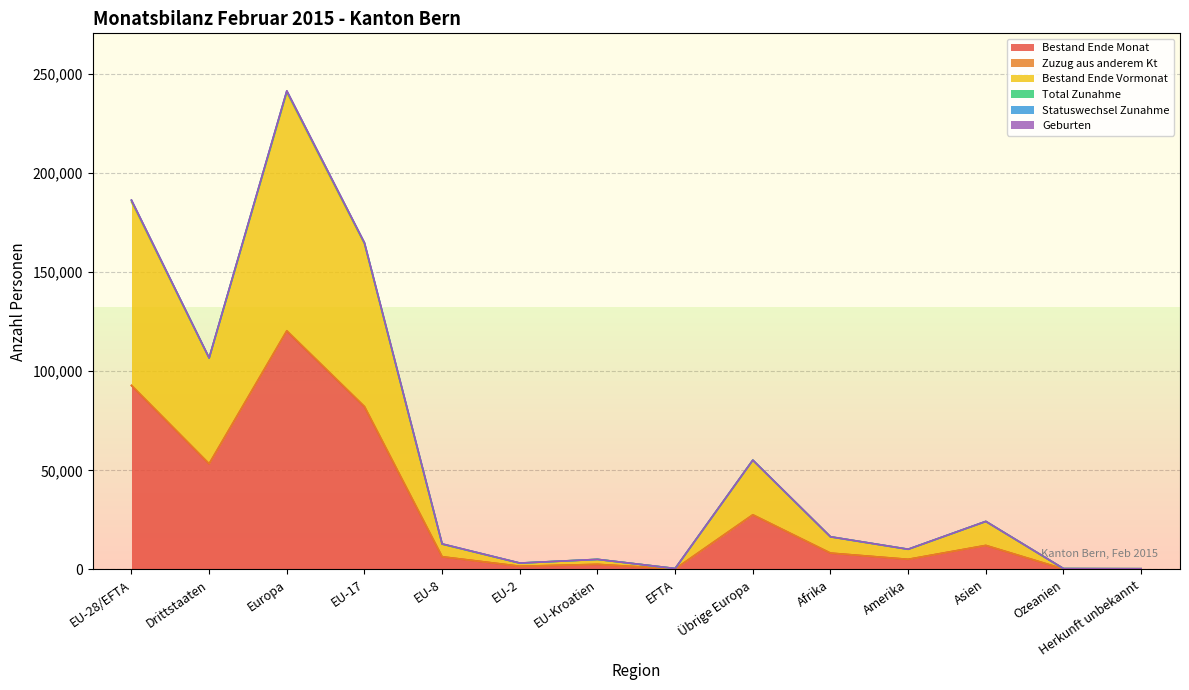

At which category is the sum across all series the highest?

Europa